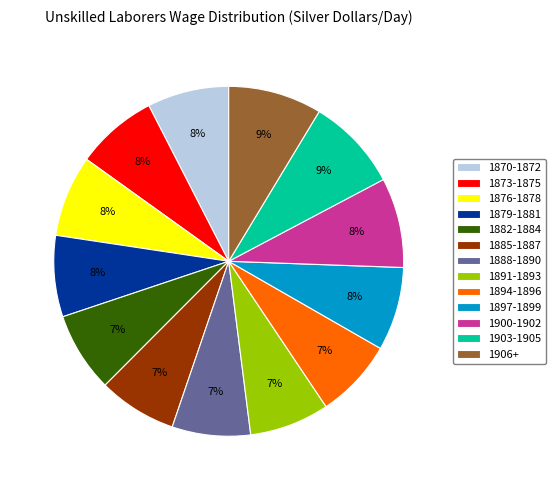

To the nearest percent, what portion does 1873-1875 represent?

8%